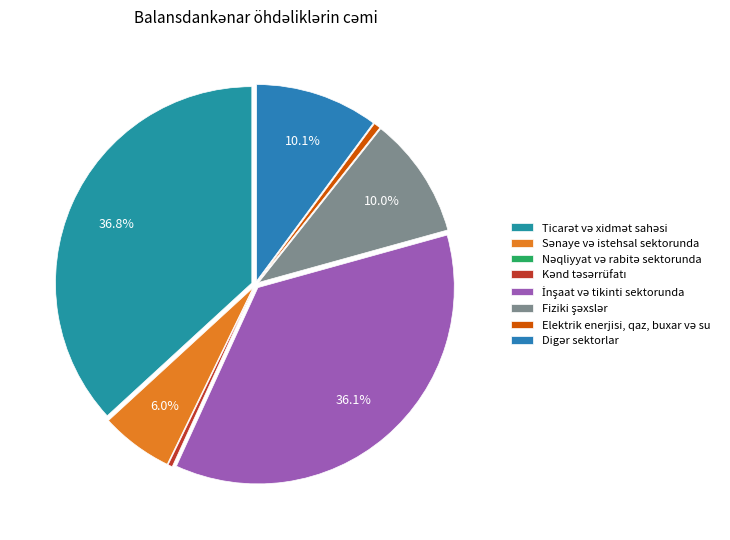

To the nearest percent, what percentage of the pie is Ticarət və xidmət sahəsi?

37%